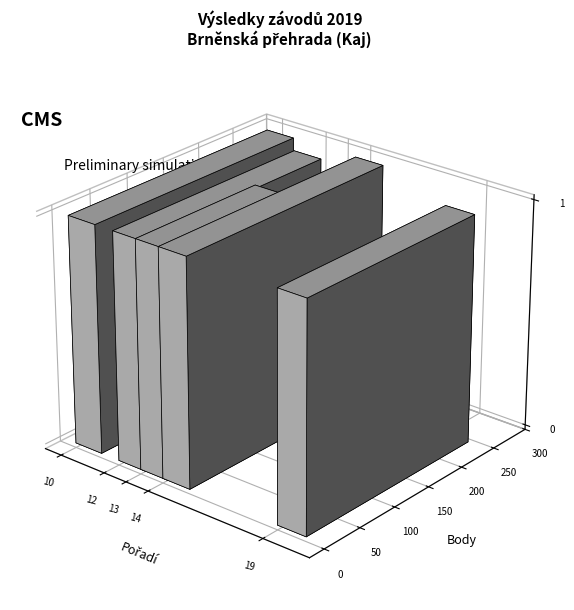

Which series has the widest spread of values?

Body